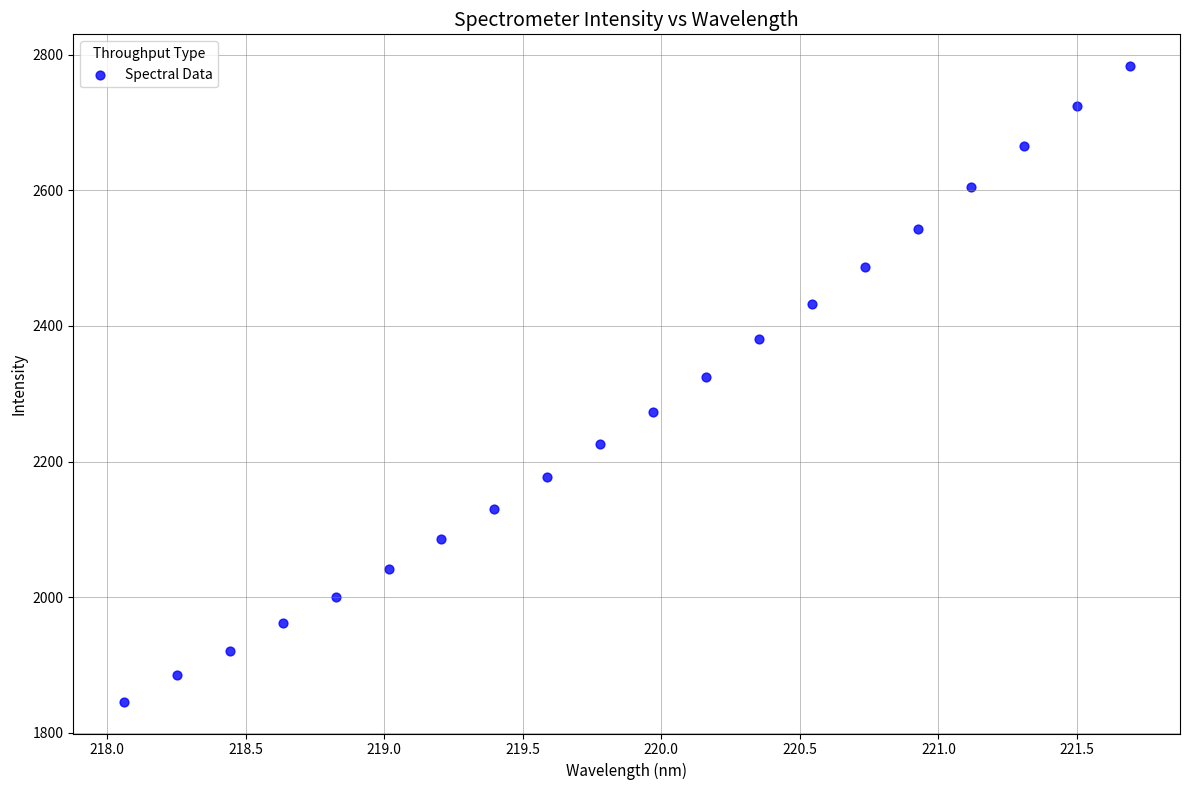

What is the range of X values (max minus min)?

3.6